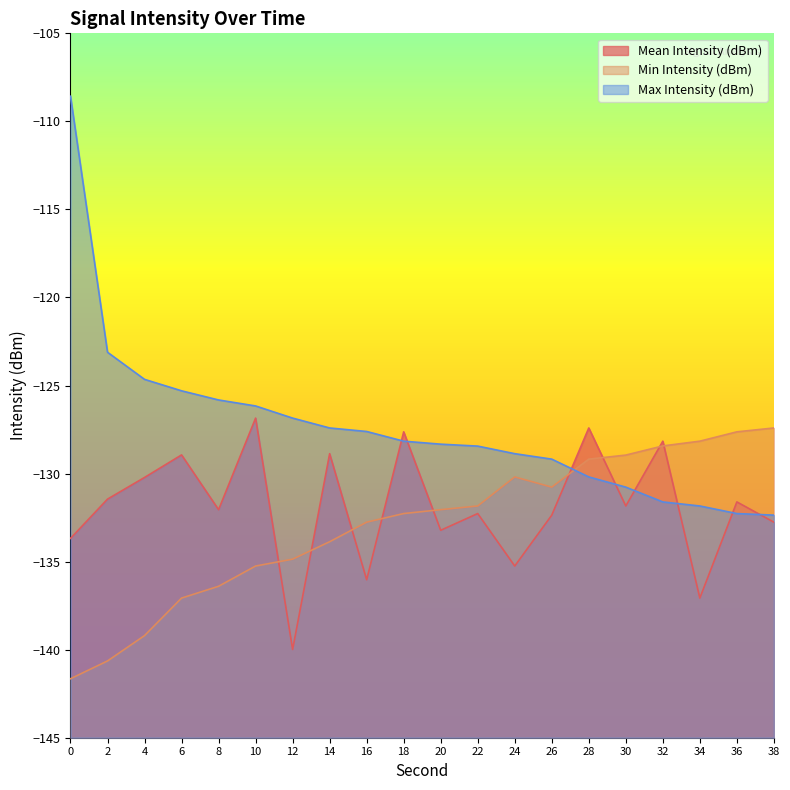

The Min Intensity (dBm) series shows -132.3 at 18. True or false?

True